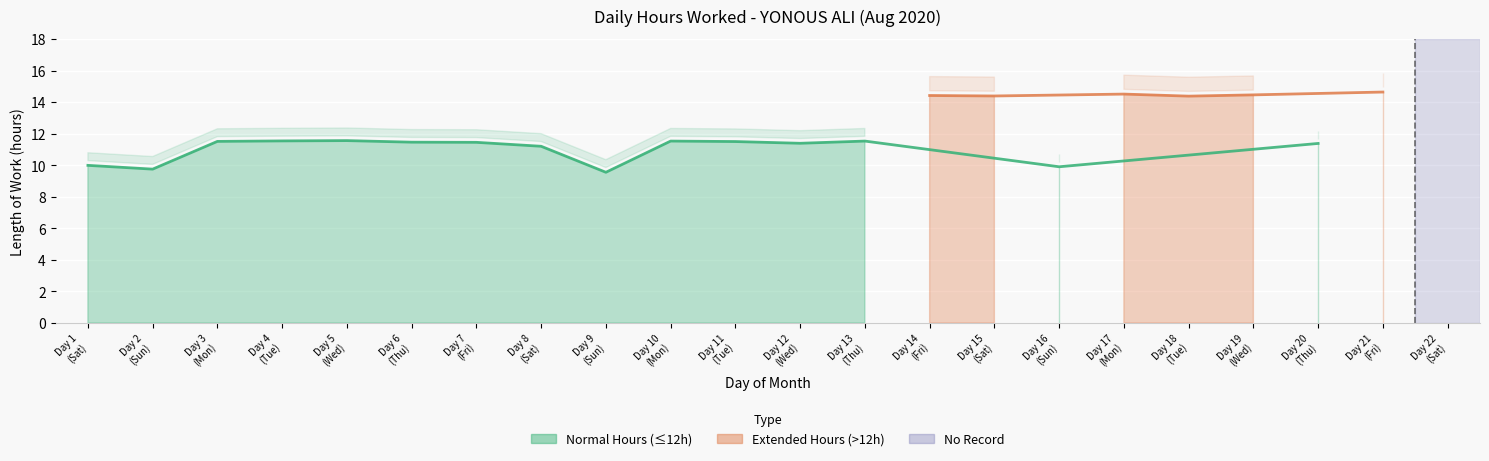

Which category has the highest value across all series?

21